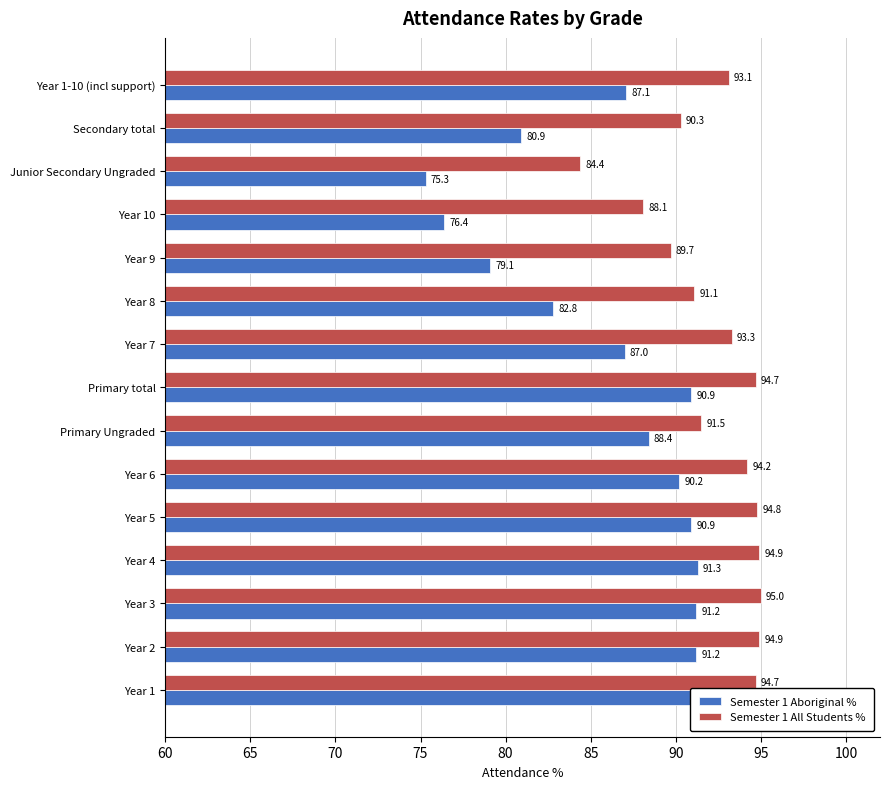

Rank the series by their maximum value, from highest to lowest.

Semester 1 All Students %, Semester 1 Aboriginal %